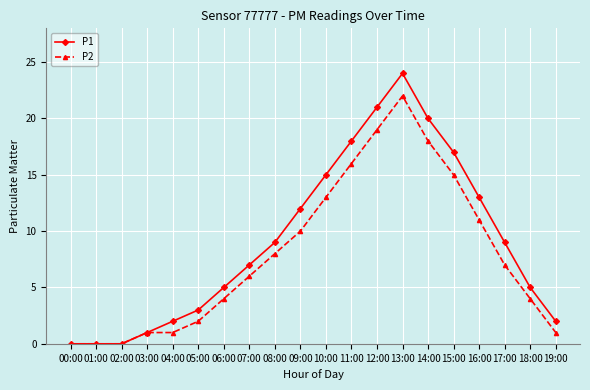

Does the chart have visible grid lines?

Yes